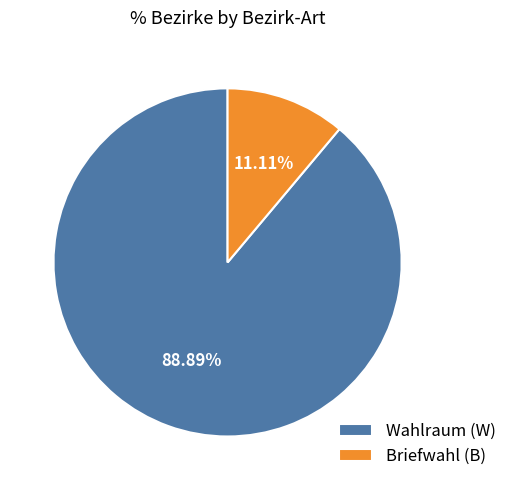

Is there any slice that represents more than half of the pie?

Yes